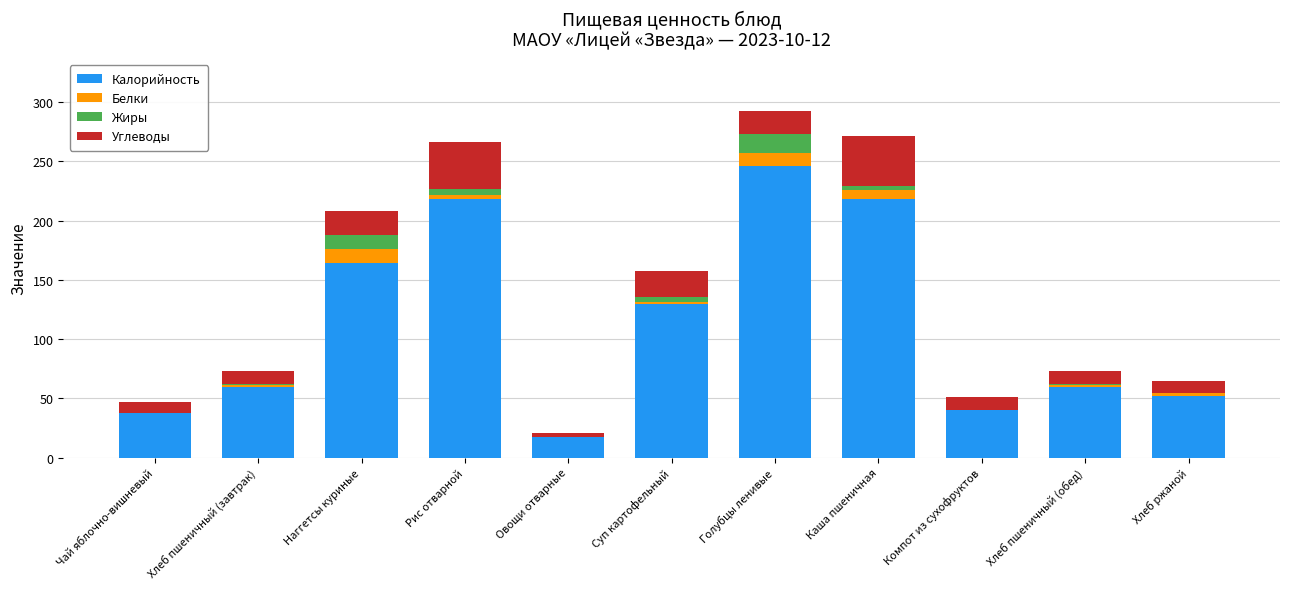

Which category has the highest value in the Калорийность series?

Голубцы ленивые